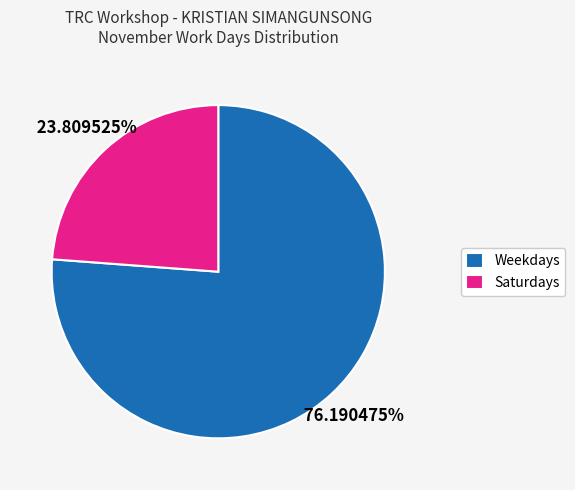

How many segments does this pie chart have?

2